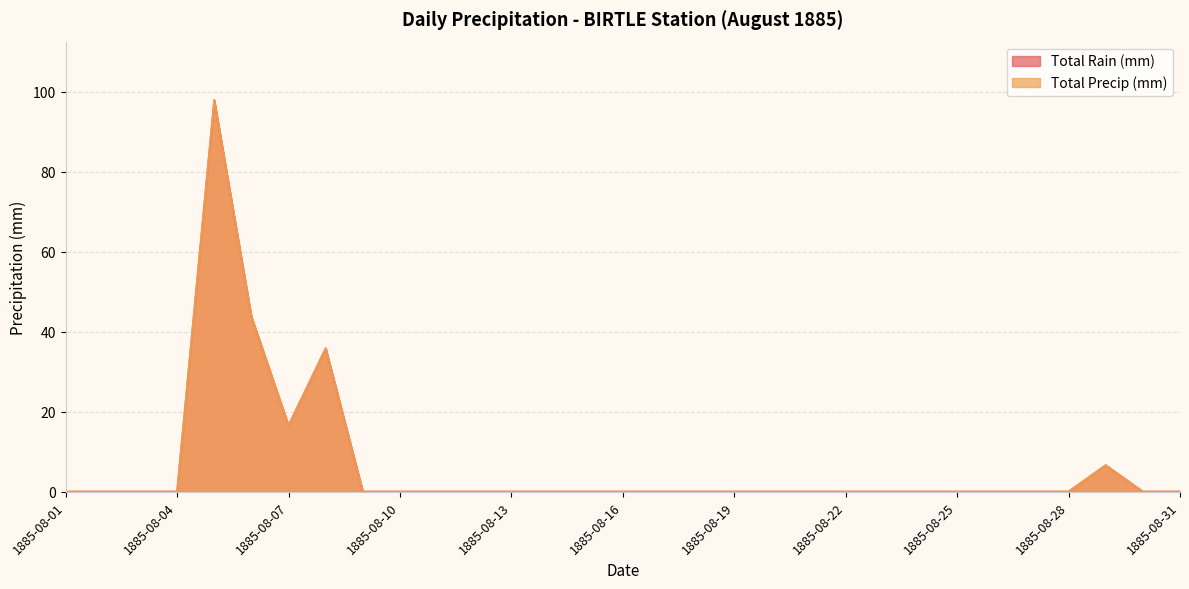

Which series changed the most between 1885-08-13 and 1885-08-27?

Total Rain (mm)